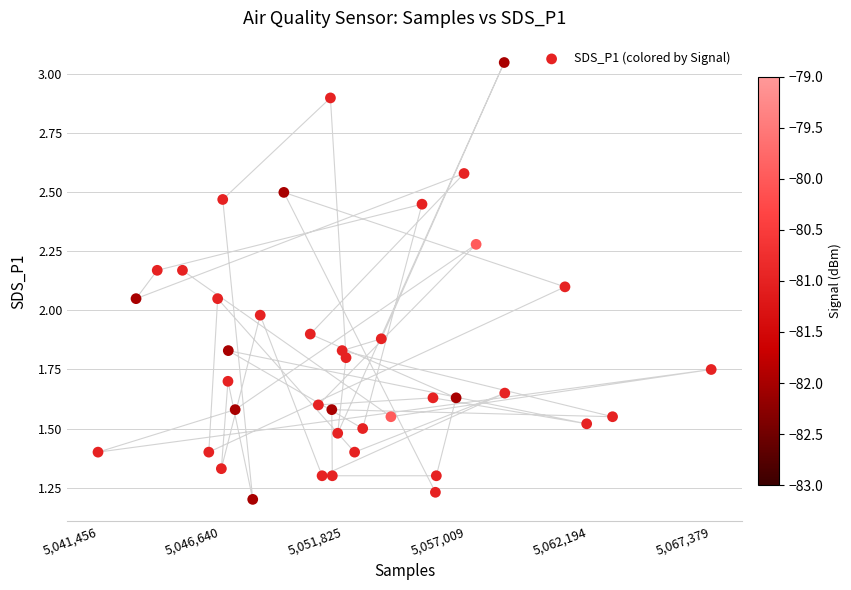

What is the range of X values (max minus min)?

25923.0